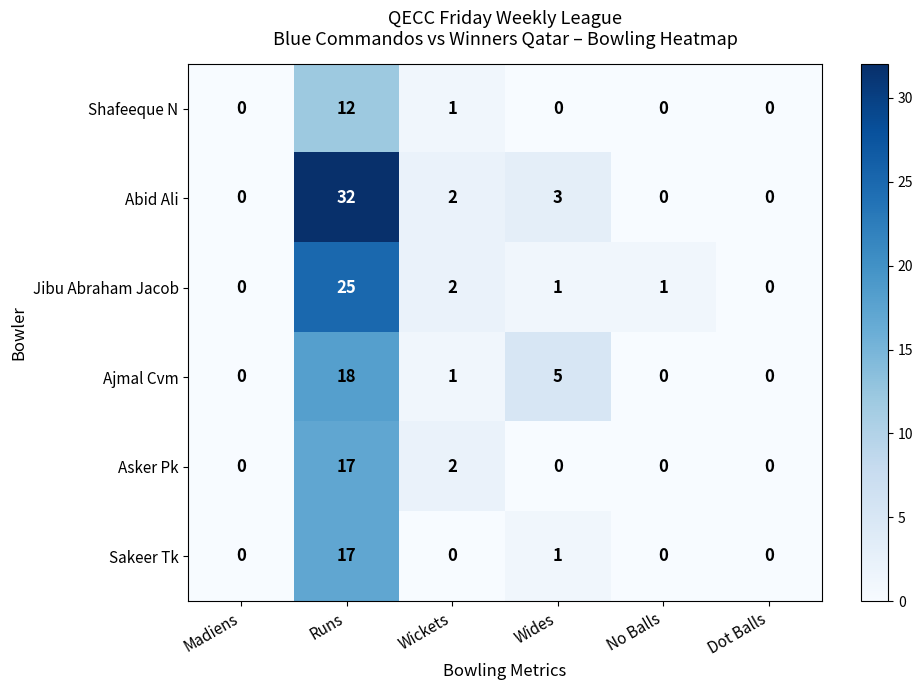

What is the sum of the Shafeeque N values at Runs and Wides?

12